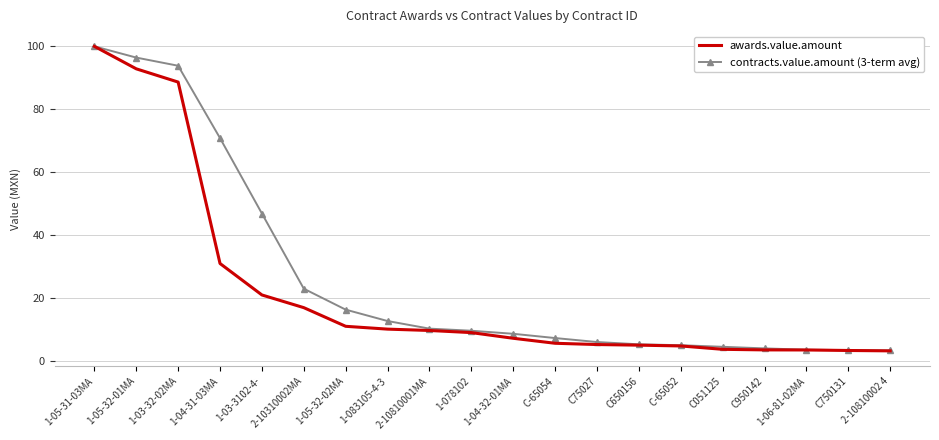

At which category is the sum across all series the highest?

1-05-31-03MA